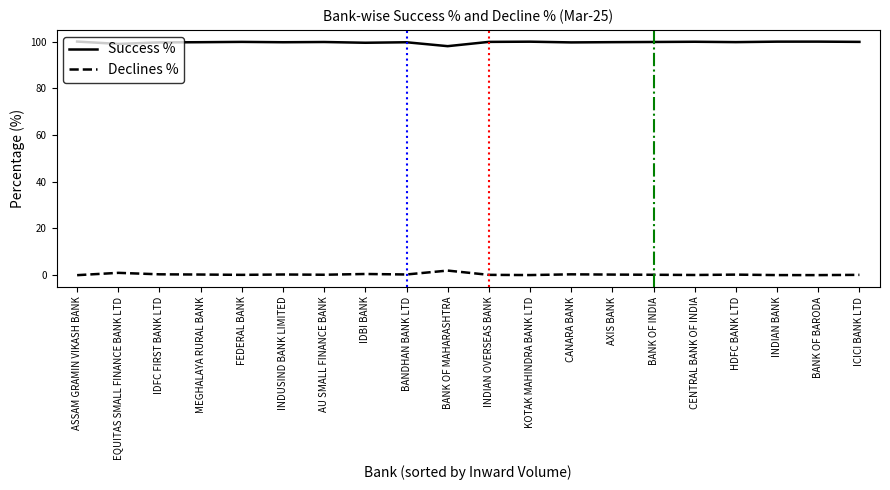

What is the average value of the Declines % series?

0.3